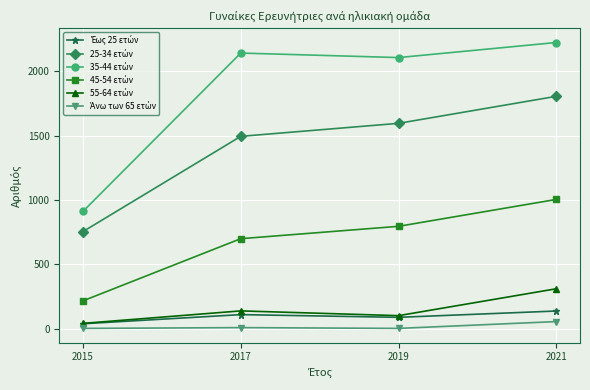

What is the greatest value displayed?

2223